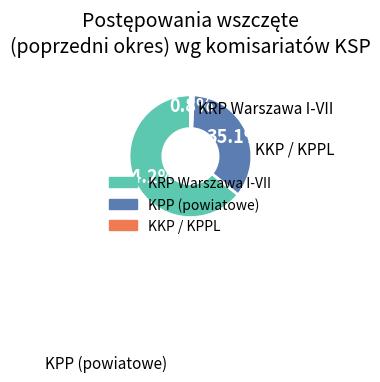

Does any single category account for the majority?

Yes